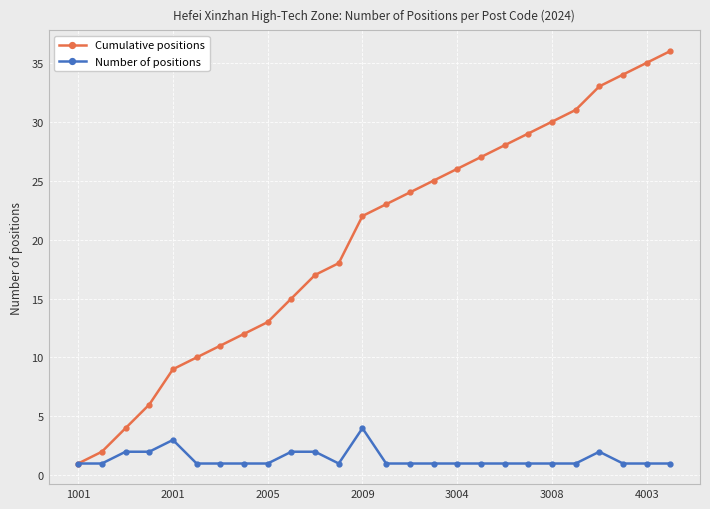

Rank the series by their maximum value, from lowest to highest.

Number of positions, Cumulative positions